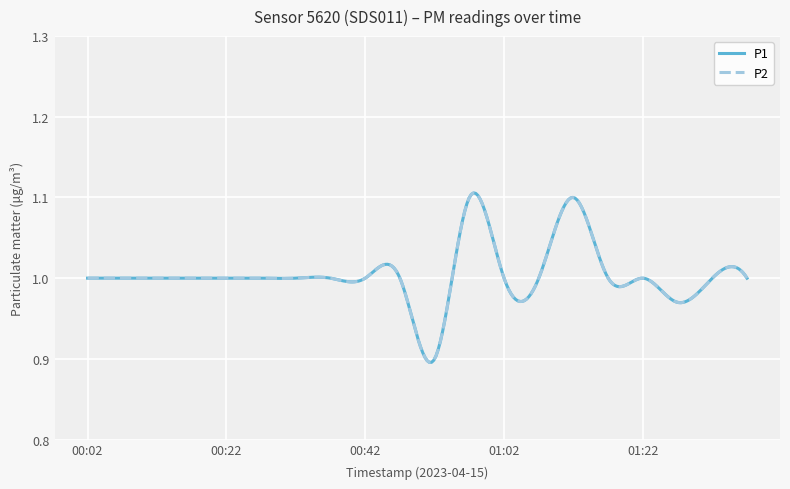

Does the chart display data point markers on the line(s)?

No